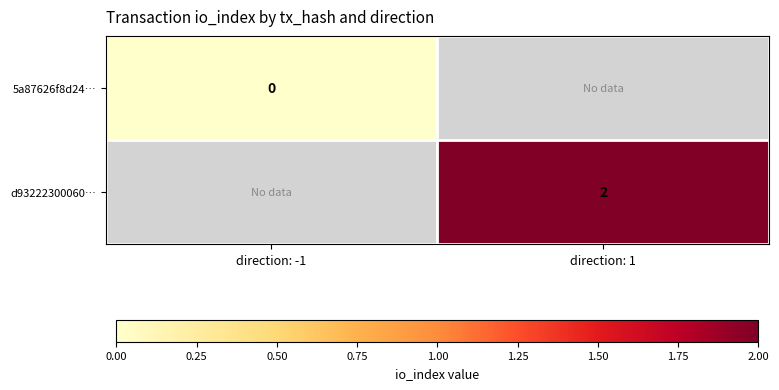

Is the value of 5a87626f8d24… at direction: -1 greater than the value of d93222300060… at direction: 1?

No